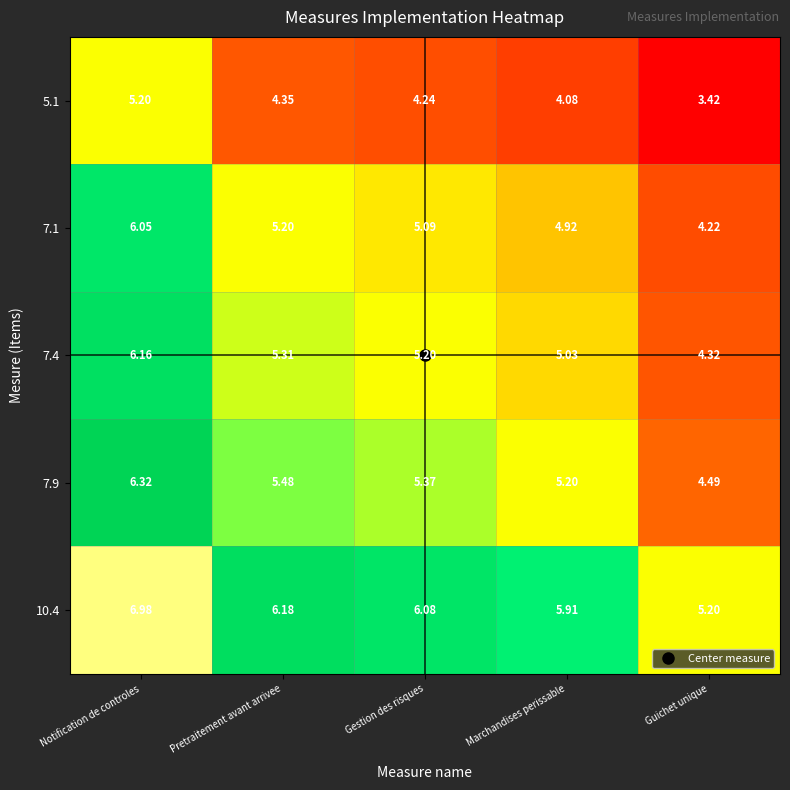

List the labels in order of 10.4 value, largest first.

Notification de controles, Pretraitement avant arrivee, Gestion des risques, Marchandises perissable, Guichet unique